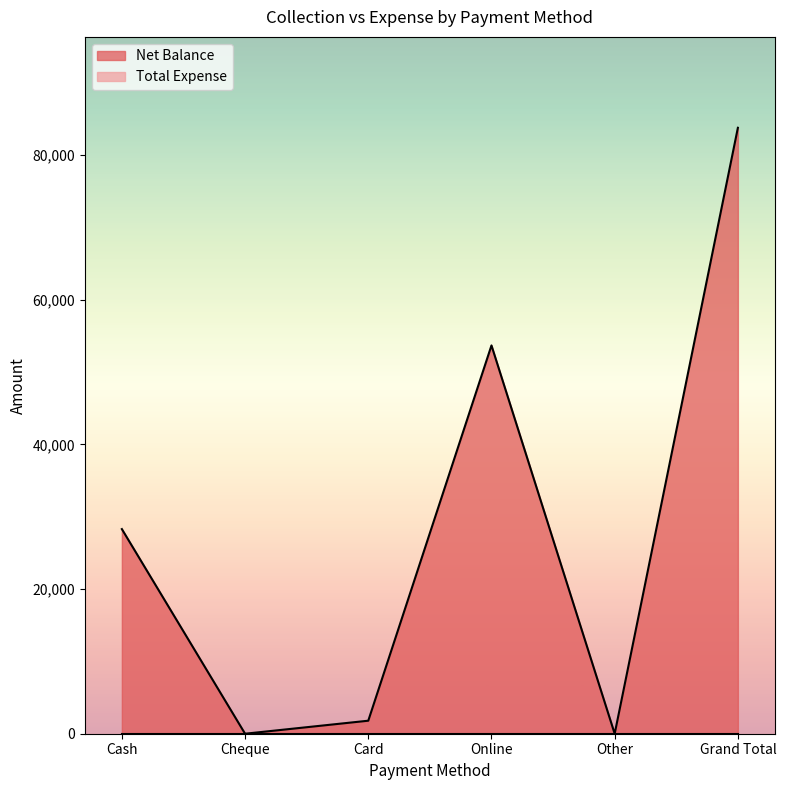

What is the change in value from Card to Online?

+51900